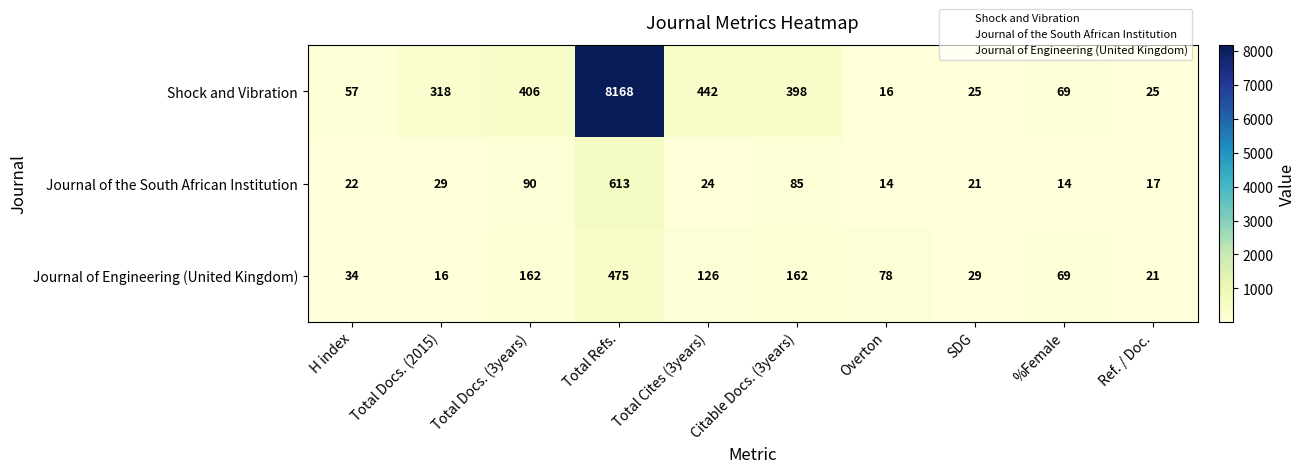

Rank the series at Total Refs. from lowest to highest value.

Journal of Engineering (United Kingdom), Journal of the South African Institution, Shock and Vibration